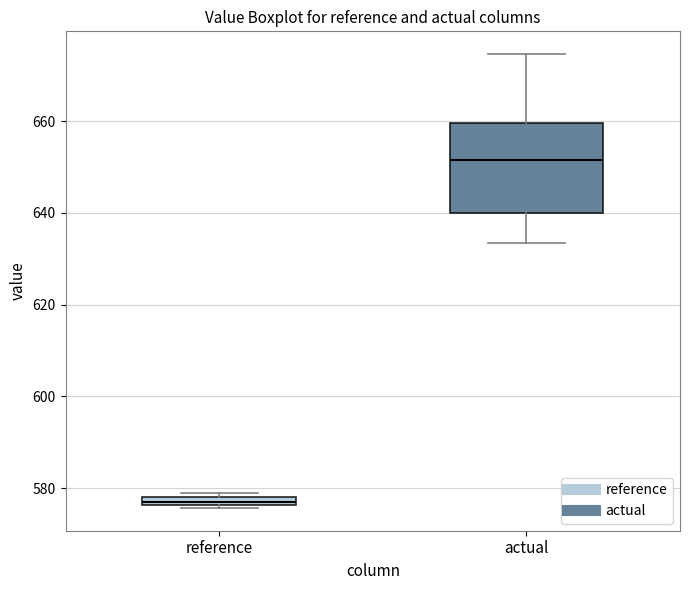

Which box has the highest median line?

actual